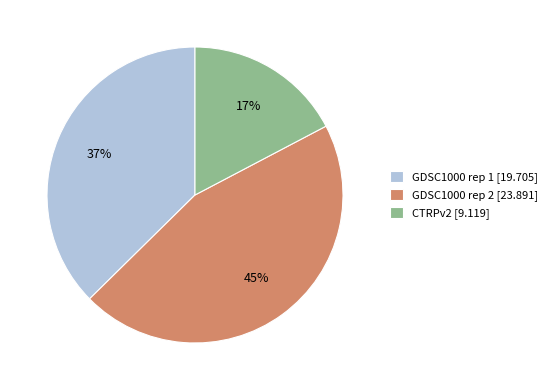

To the nearest percent, what portion does GDSC1000 rep 1 represent?

37%